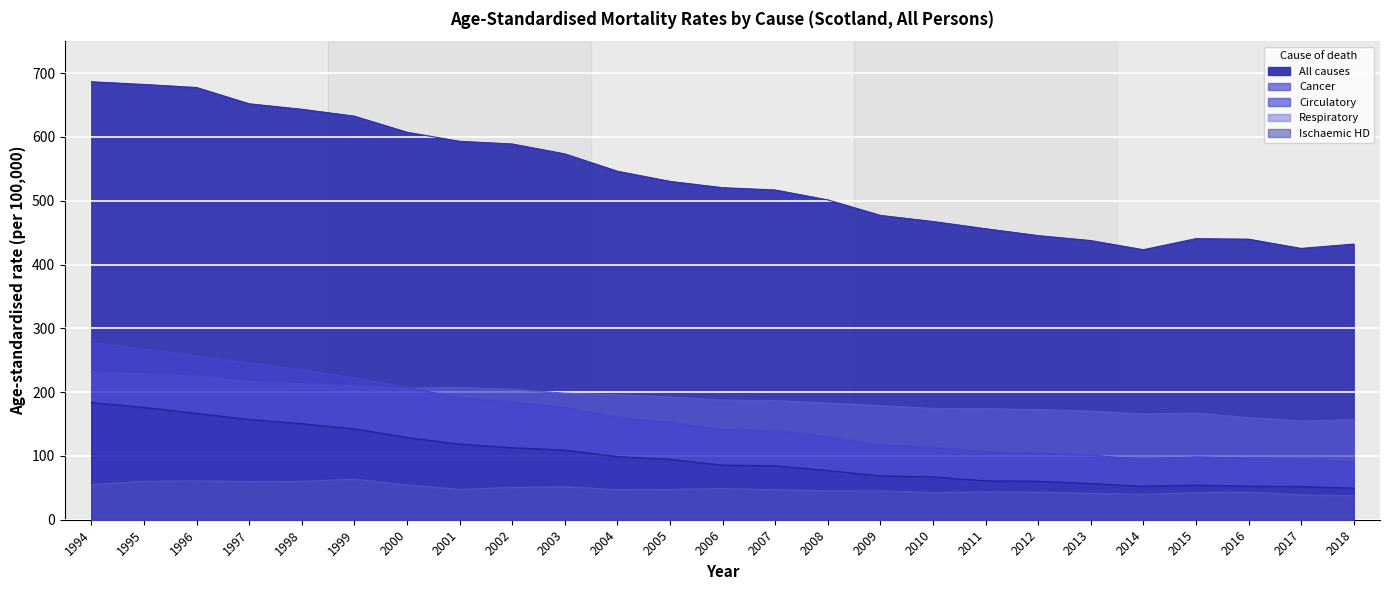

Rank the series at 2018 from highest to lowest value.

All causes, Cancer, Circulatory, Ischaemic HD, Respiratory